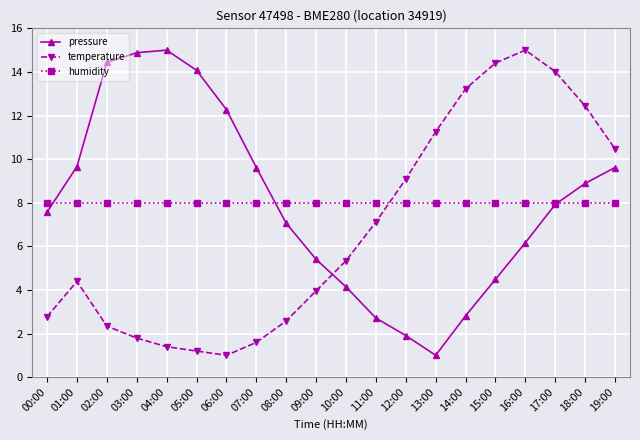

How many lines are shown in the chart?

3